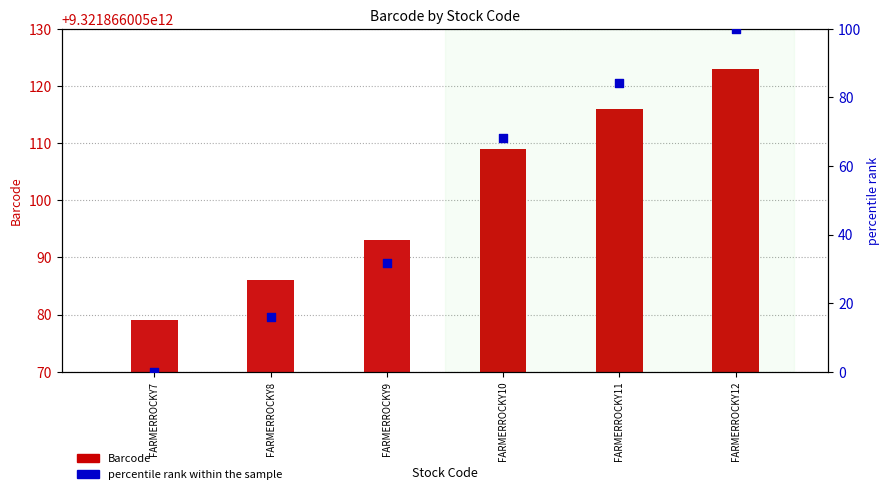

At how many categories does at least one series exceed 2033968402847?

6